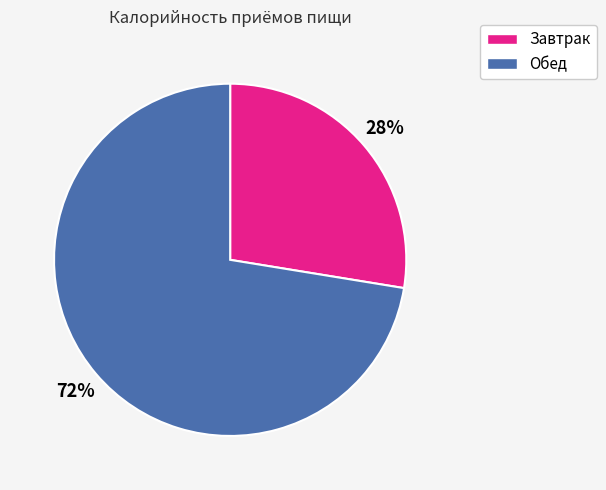

What percentage is the Обед slice, to the nearest percent?

72%